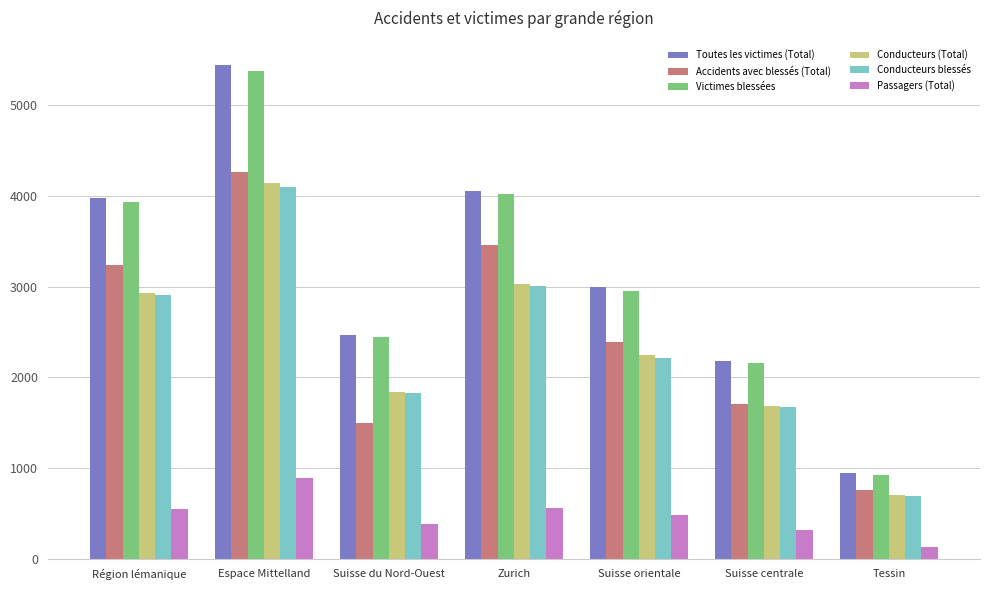

What is the difference between the highest and lowest values at Région lémanique?

3425